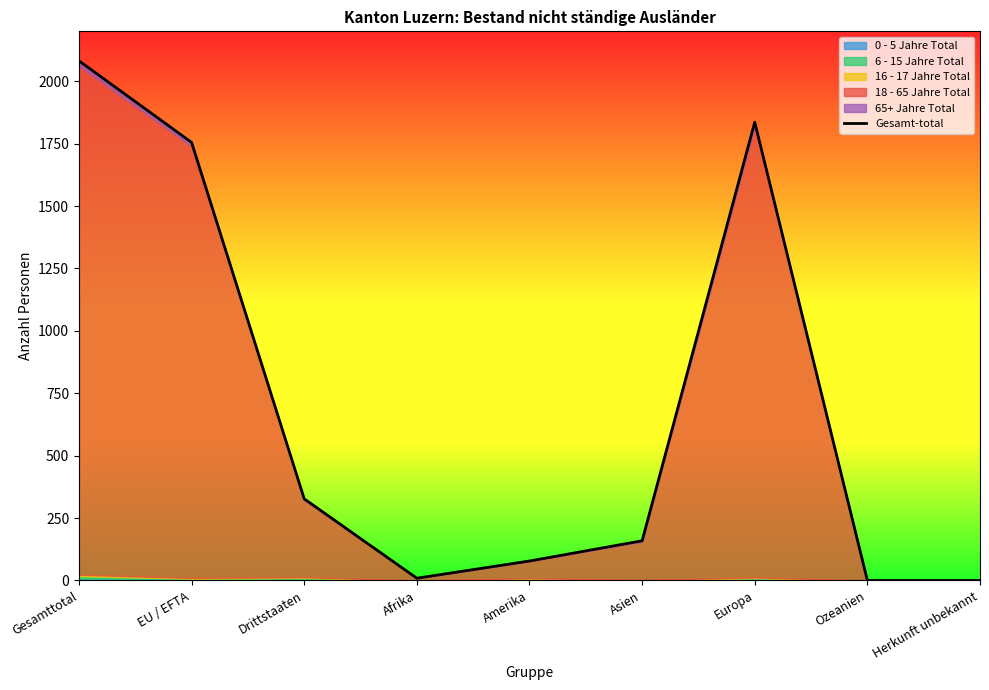

The value at Ozeanien is 0. True or false?

True